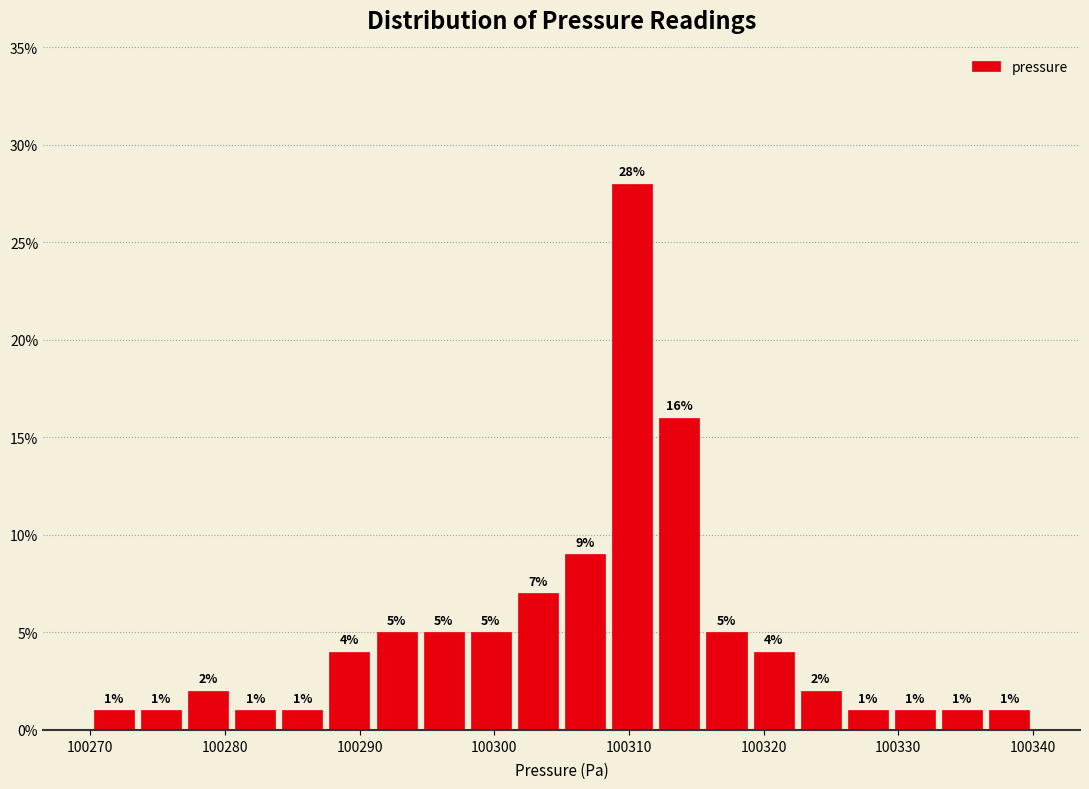

Around what value on the x-axis is the tallest bar? Give the approximate position of its centre, as read against the axis.

100310